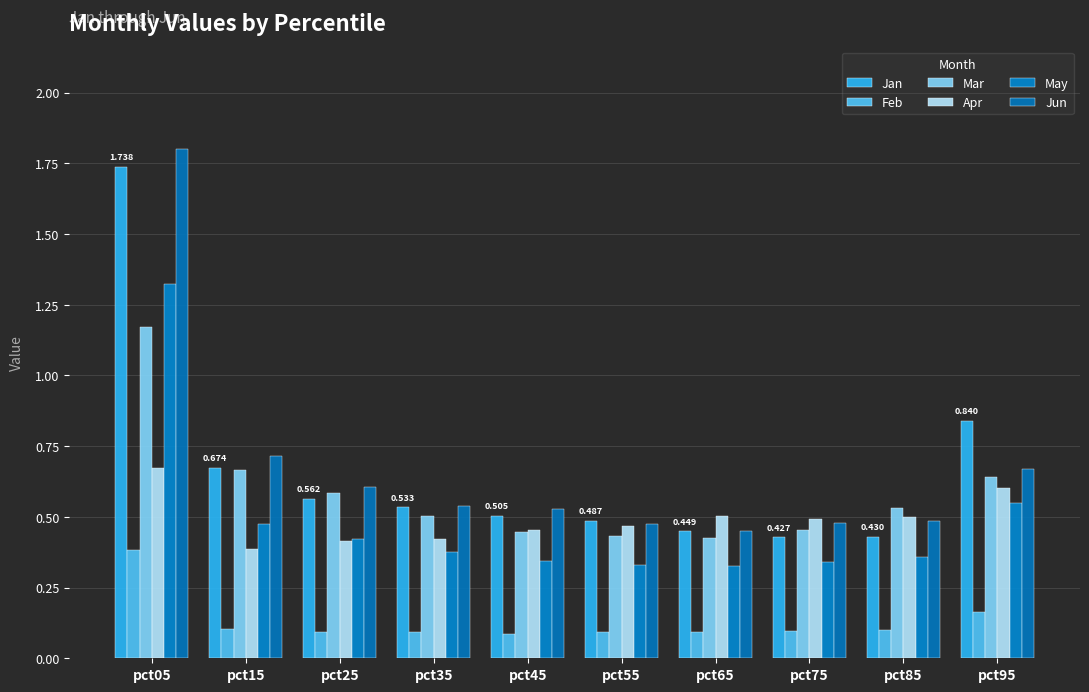

Where is Apr nearest to the value 0?

pct15